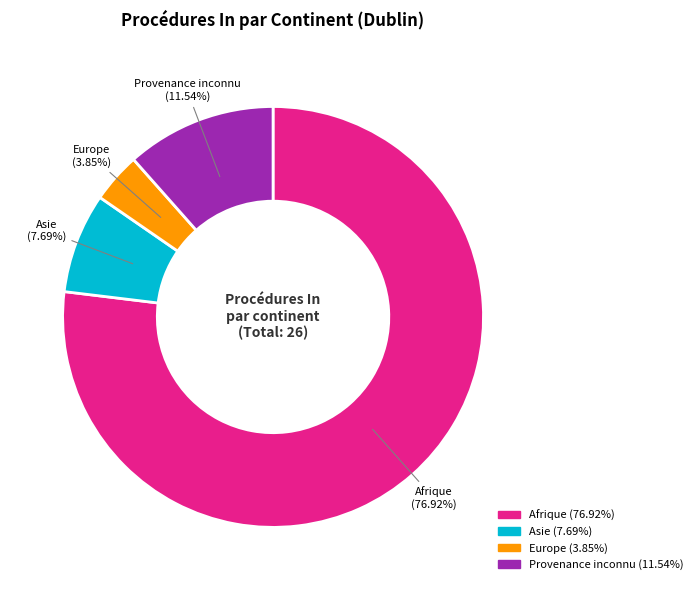

Is there a majority slice in this chart?

Yes